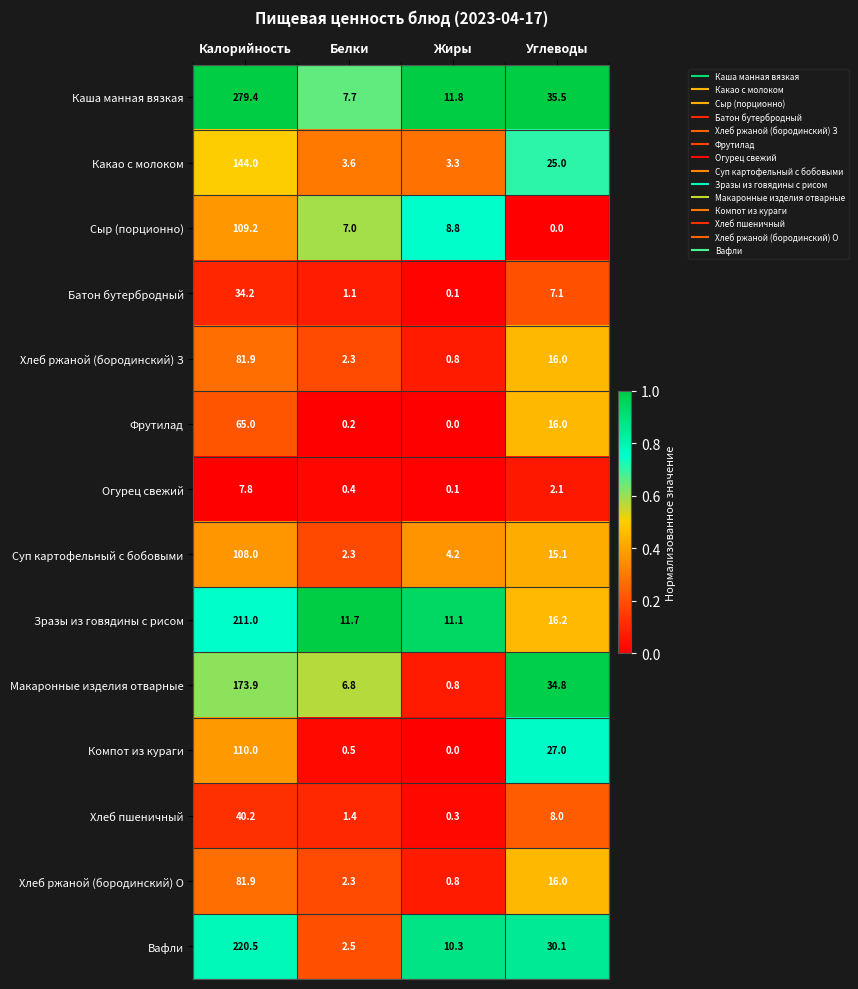

Is it true that Каша манная вязкая equals 5.1 at Жиры?

False